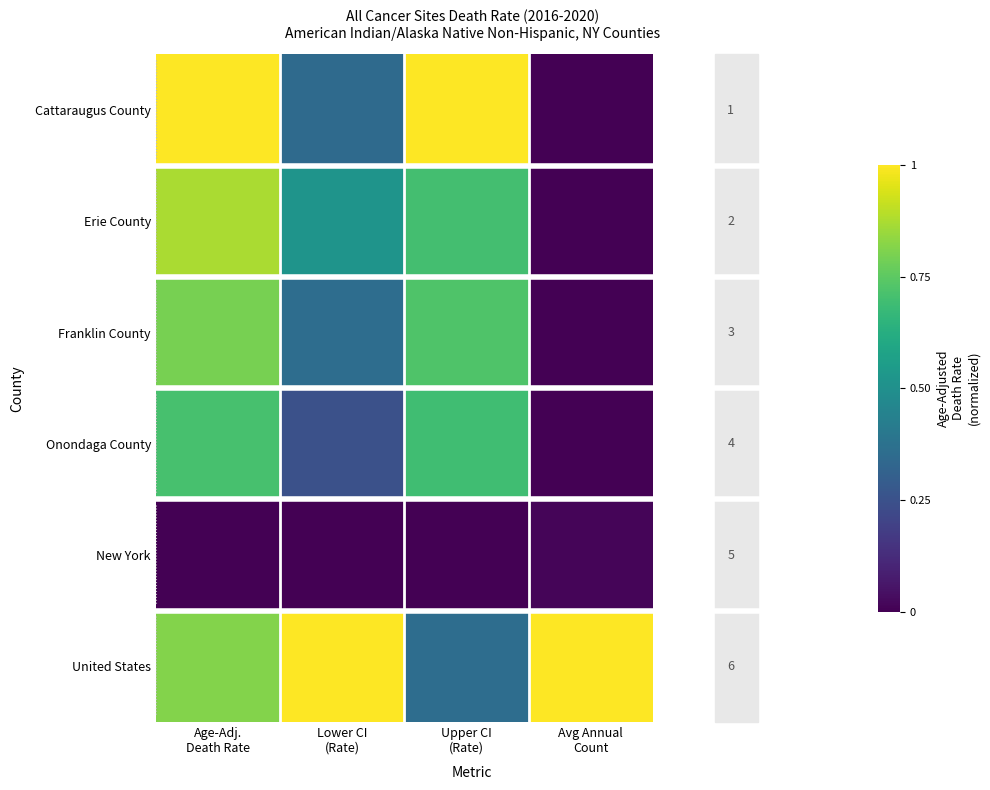

Rank the categories by Onondaga County value from lowest to highest.

Avg Annual Count, Lower CI (Rate), Upper CI (Rate), Age-Adj. Death Rate